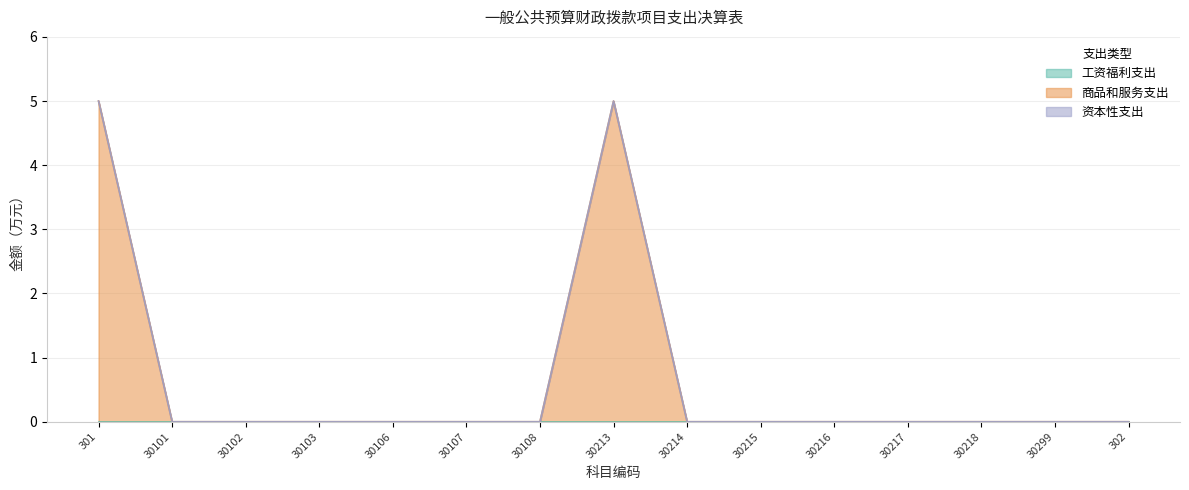

What is the label of the 3rd point from the right?

30218